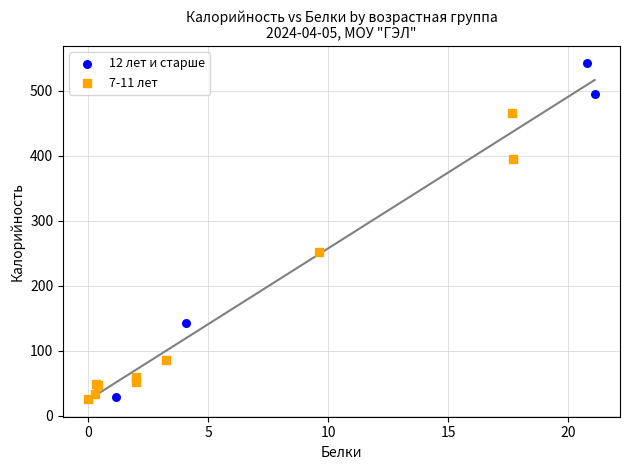

Which series has the widest spread of Y values?

12 лет и старше